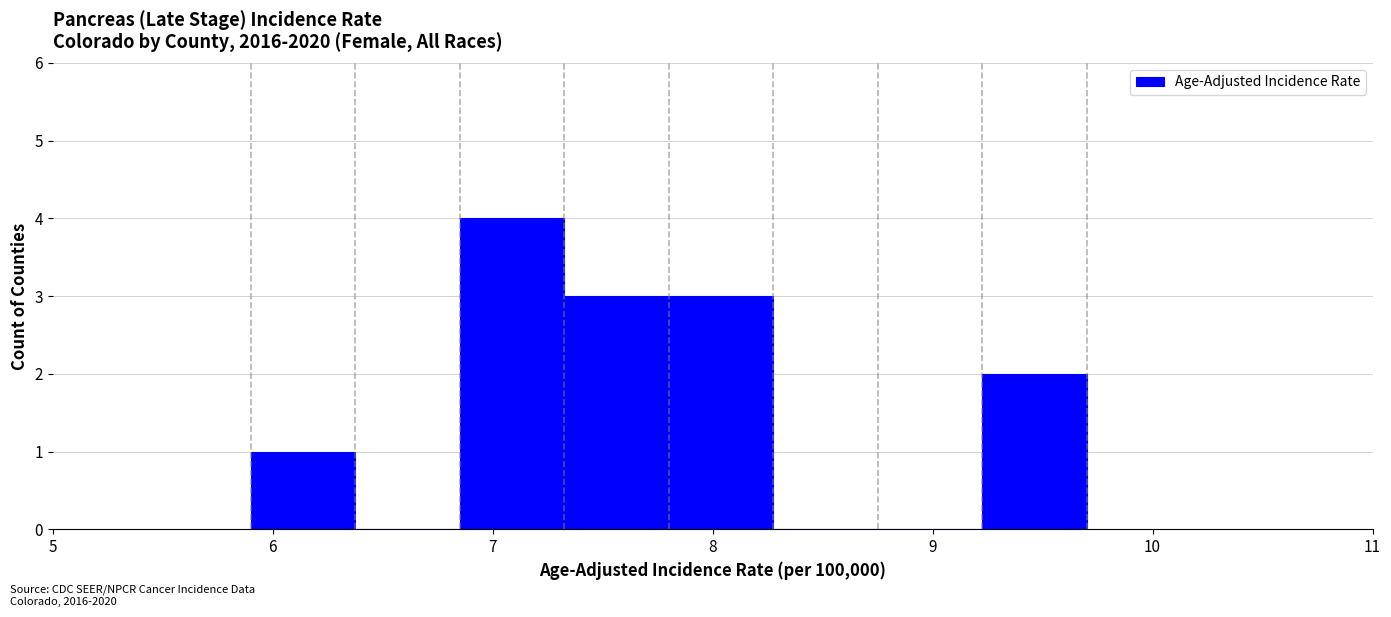

Which range on the x-axis has the tallest bar?

6.9 to 7.3